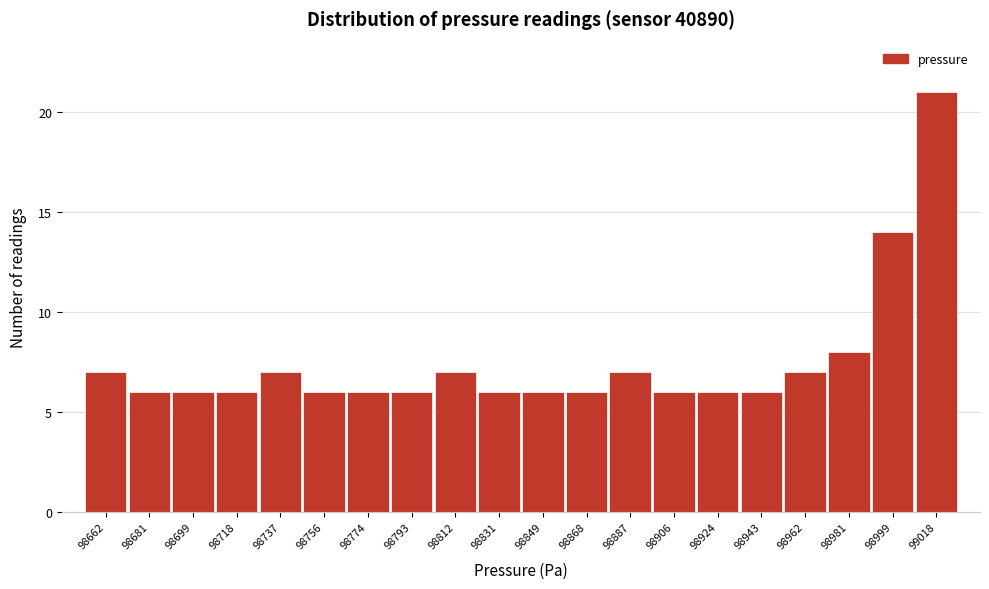

What is the height of the bar covering 98746 to 98766 on the x-axis? Neither the bar edges nor the heights are printed on the chart, so give them approximately, as read against the axes.

6